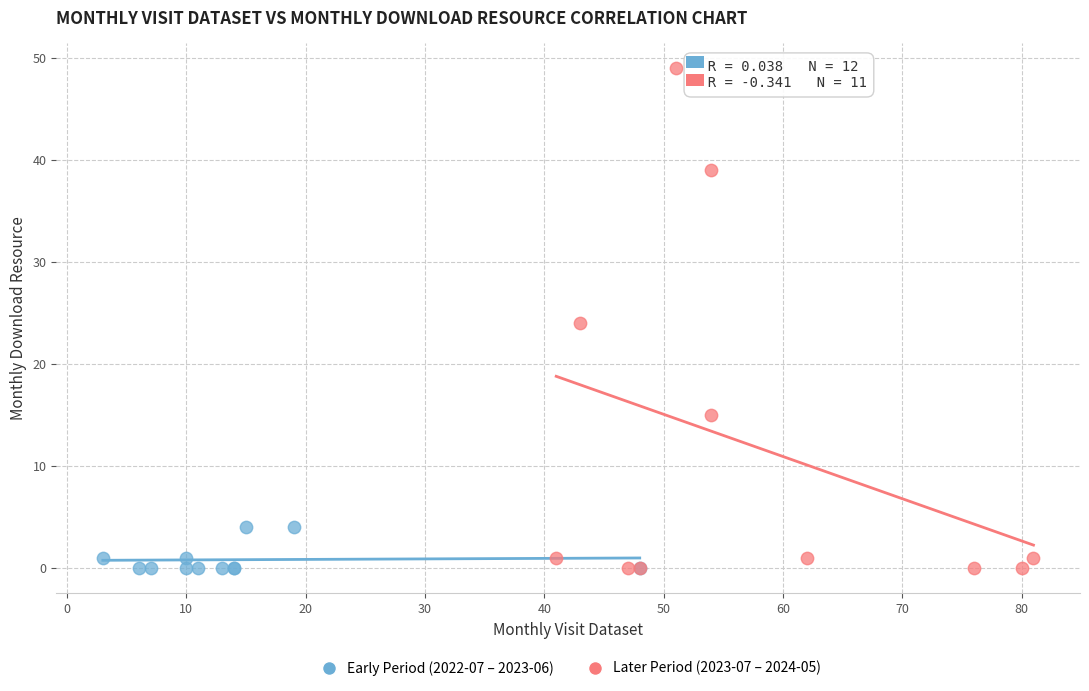

Which series reaches the maximum Y coordinate?

Later Period (2023-07 – 2024-05)